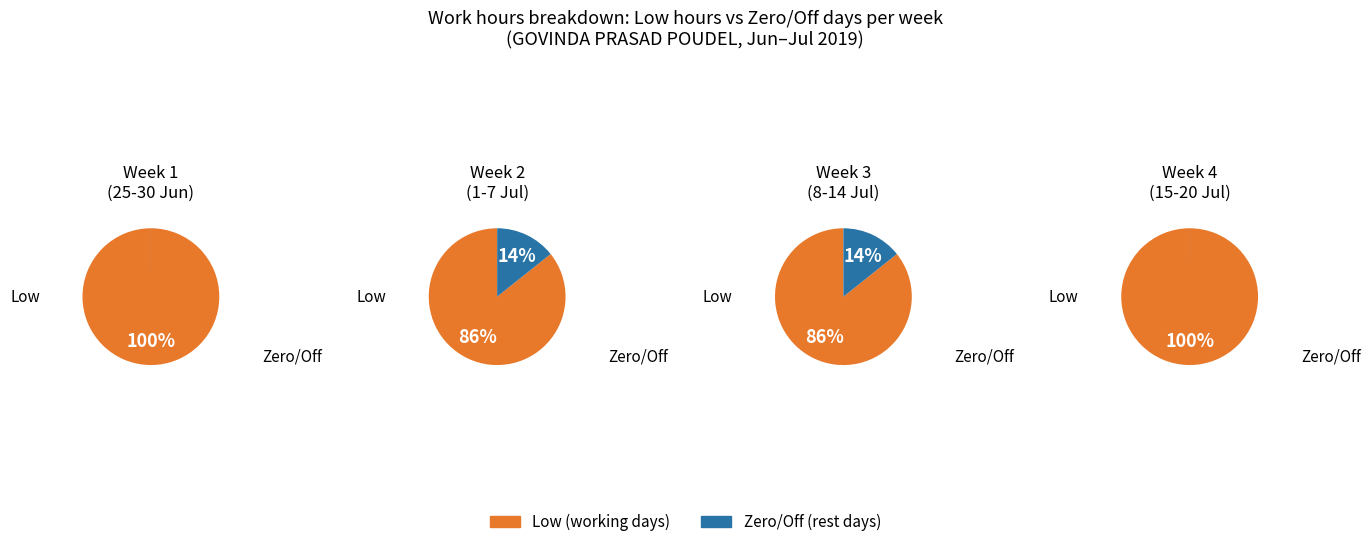

Approximately how many times larger is the value at 7 compared to 24?

1.0